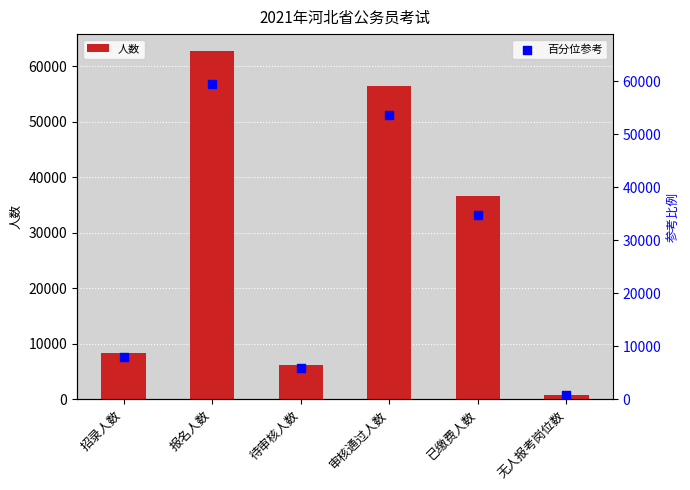

Which series contains the highest Y value?

人数